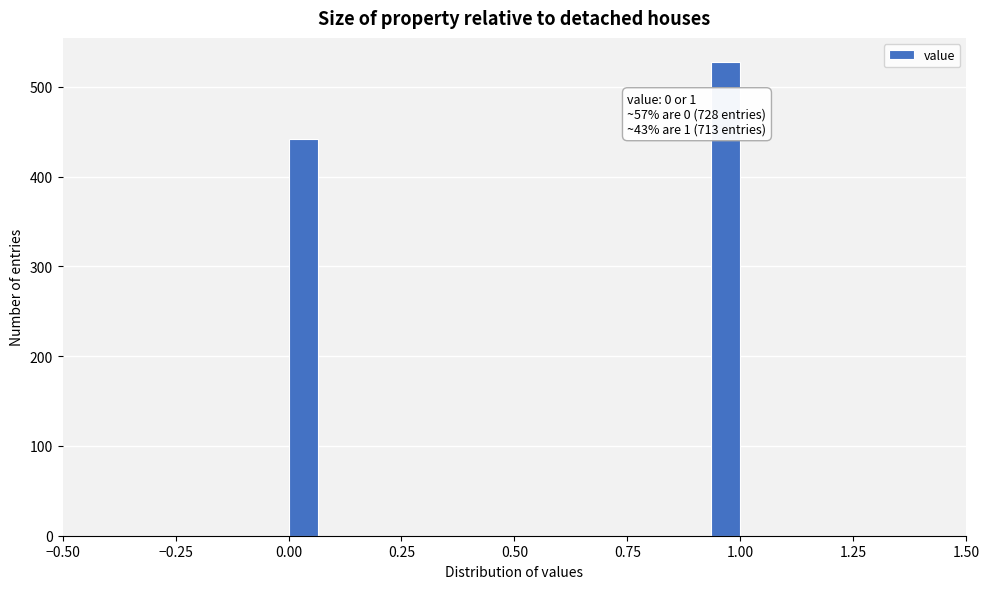

Around what value on the x-axis is the tallest bar? Give the approximate position of its centre, as read against the axis.

0.95